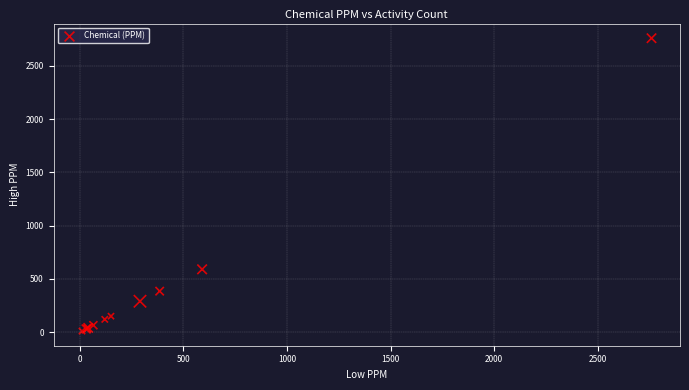

What Y value in the scatter plot is closest to 1385?

590